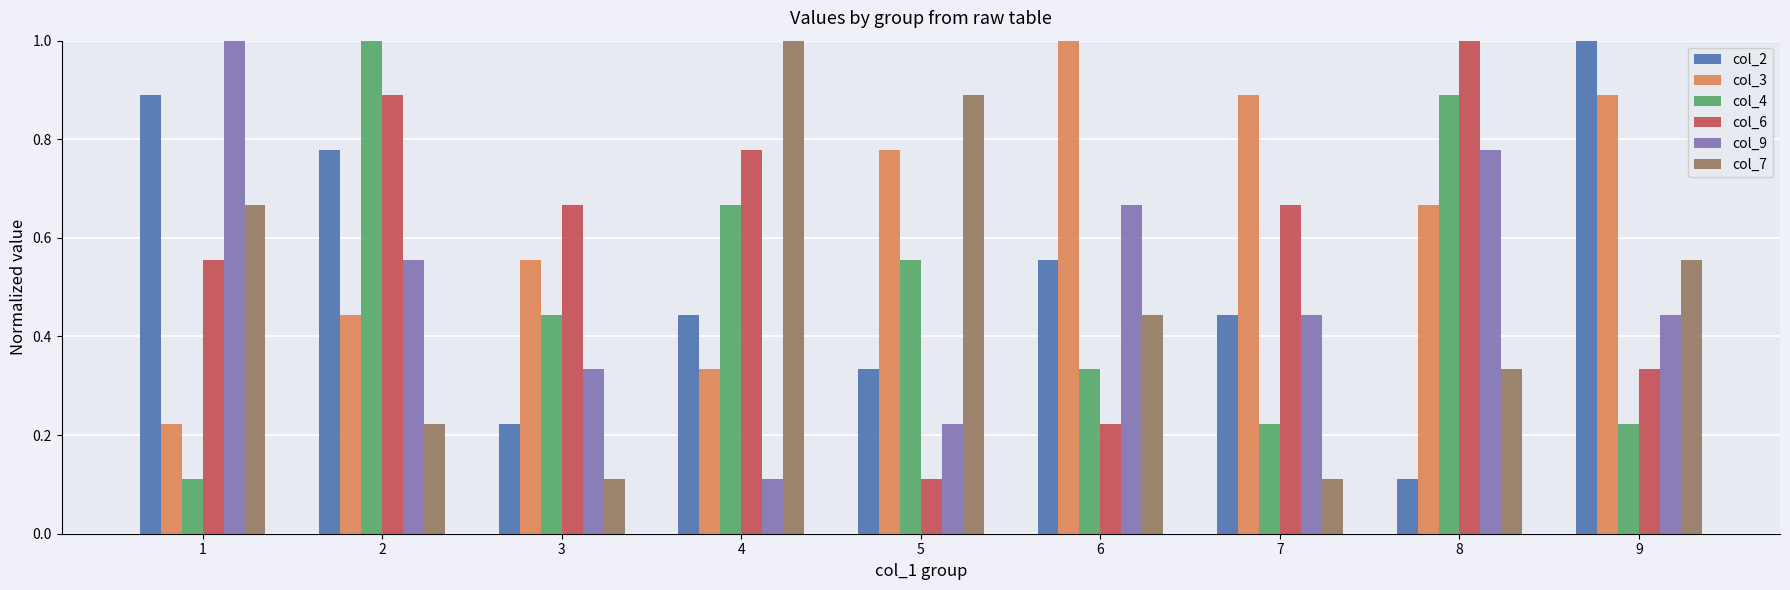

At how many categories does at least one series exceed 0?

9